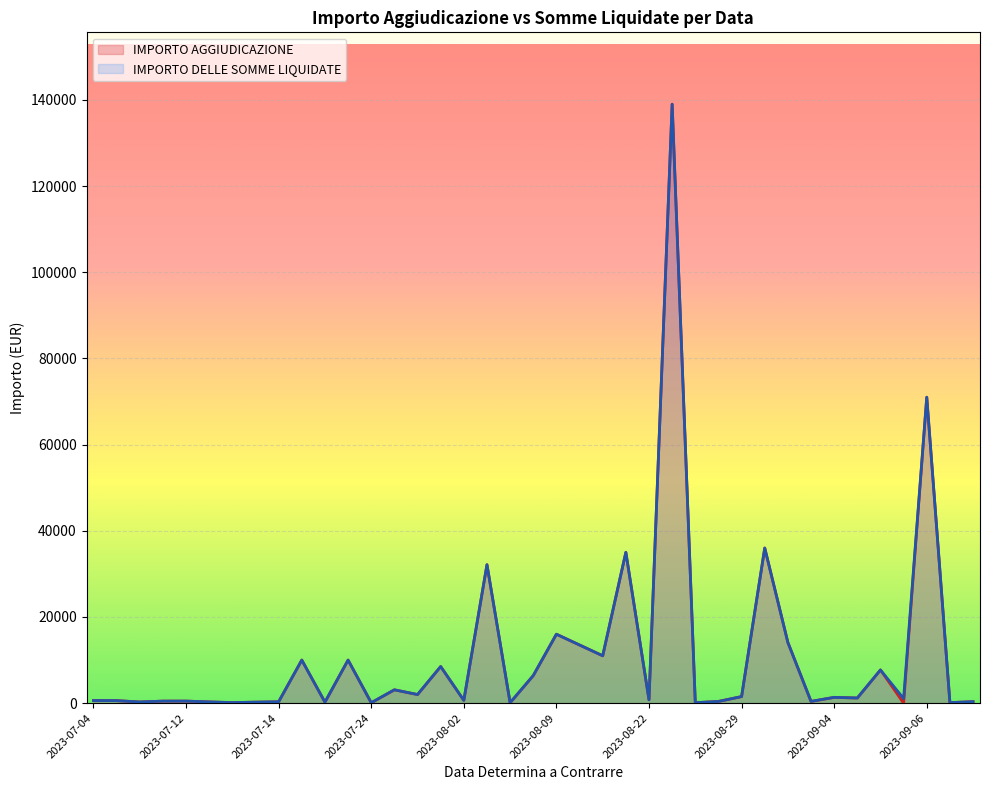

At which label does IMPORTO DELLE SOMME LIQUIDATE first exceed 1070?

2023-07-17